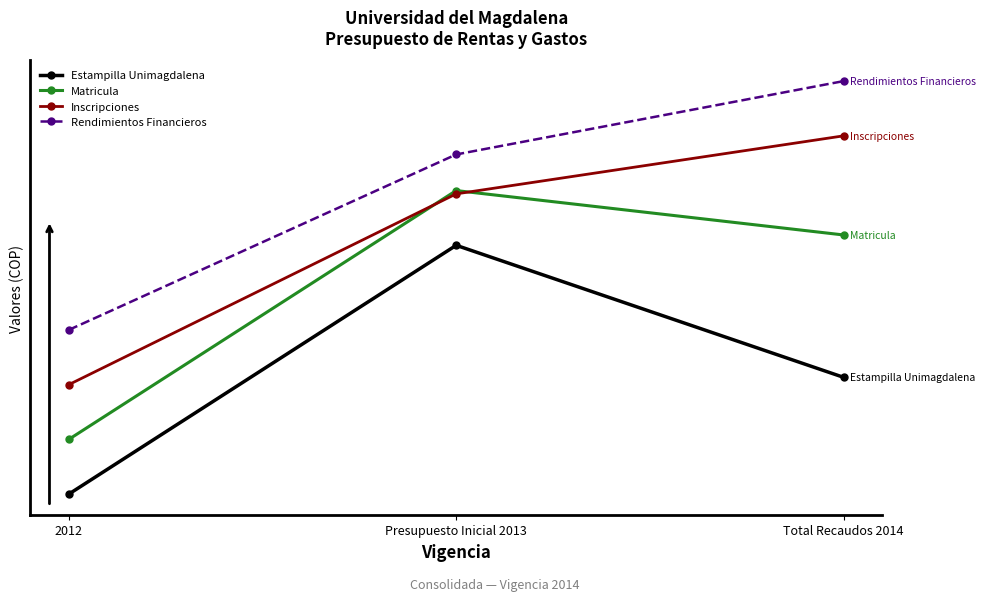

Reading right to left, transcribe all the data shown in this chart.

Estampilla Unimagdalena: 0.5	1.0	0.0
Matricula: 1.0	1.2	0.2
Inscripciones: 1.4	1.2	0.4
Rendimientos Financieros: 1.7	1.4	0.7